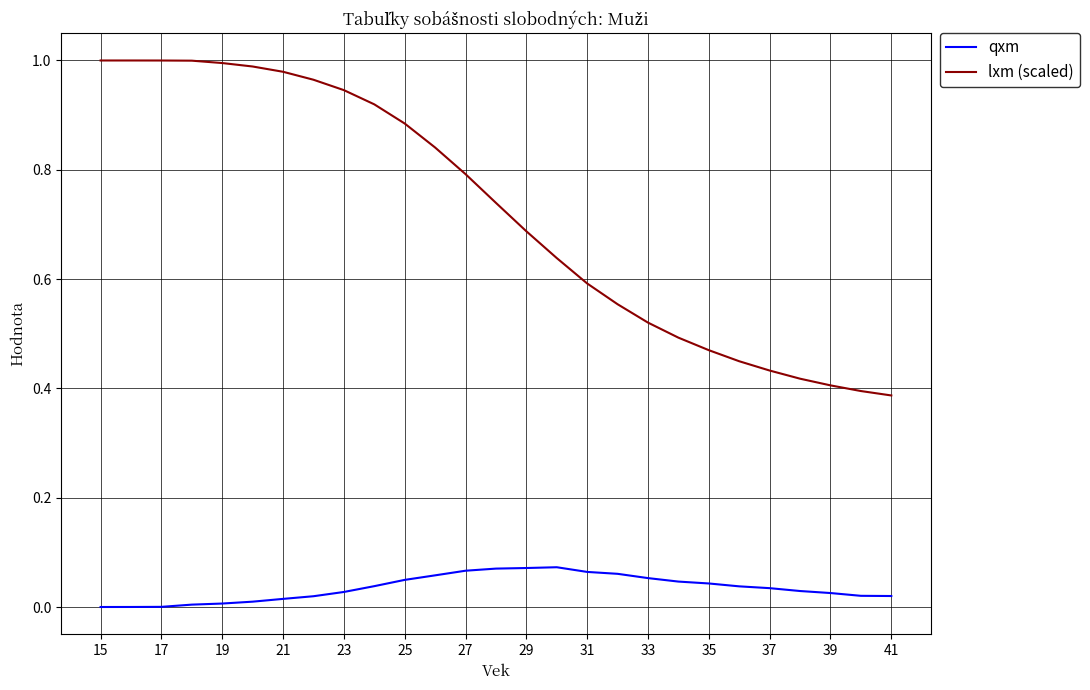

Count the number of data series in this chart.

2